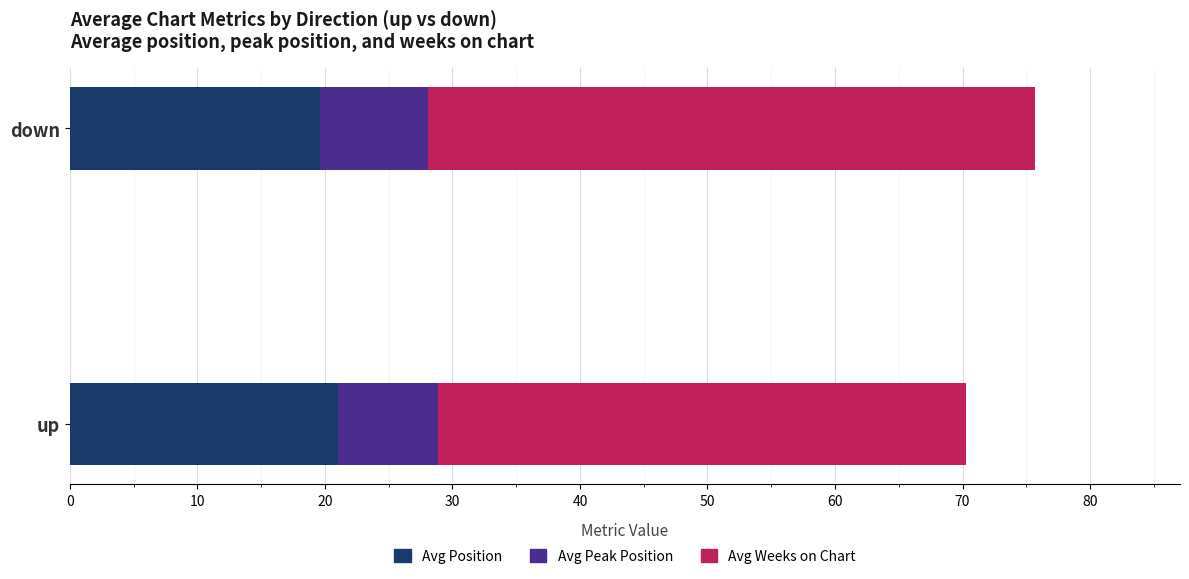

What is the average value of the Avg Position series?

20.3